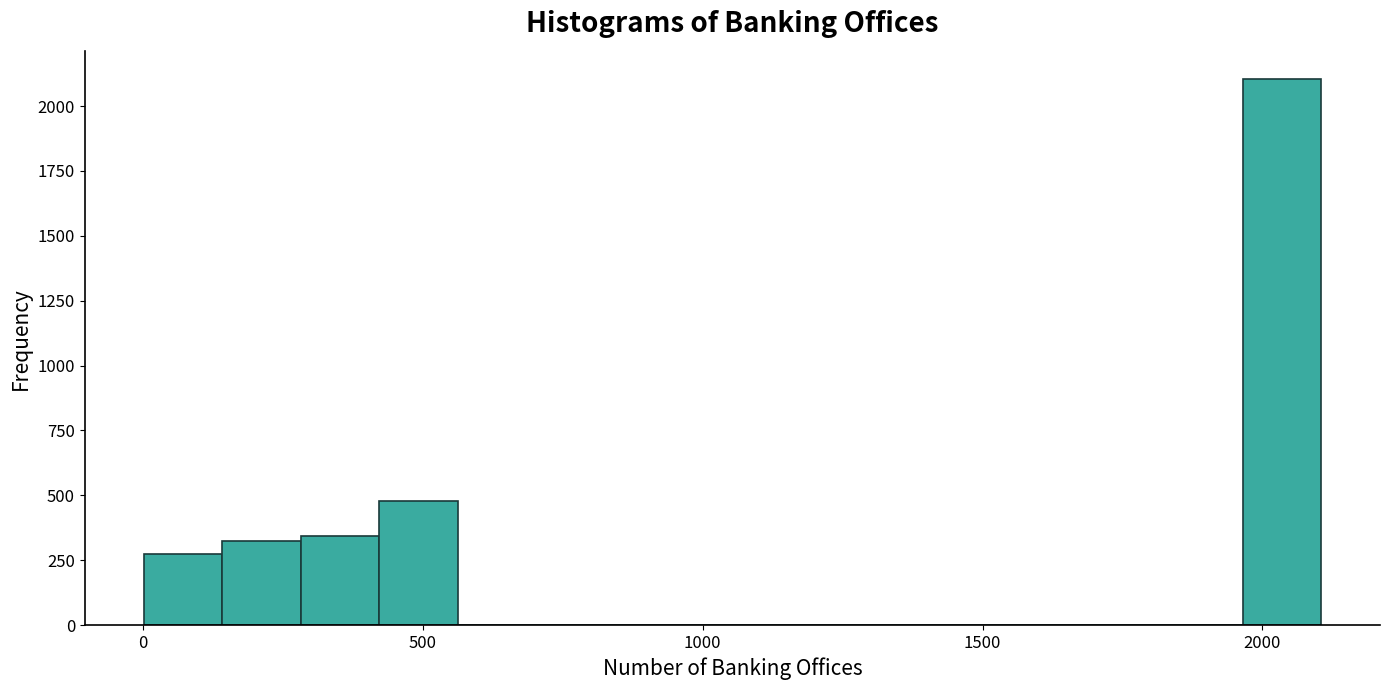

Around what value on the x-axis is the tallest bar? Give the approximate position of its centre, as read against the axis.

2050